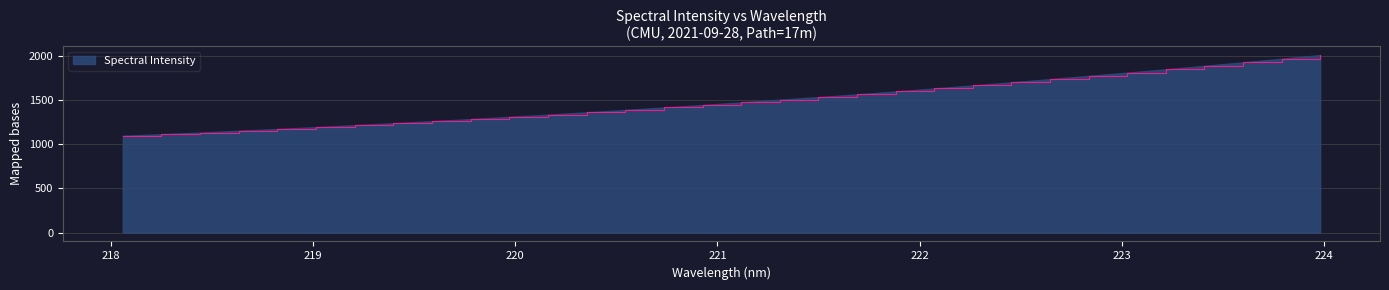

What is the difference between the maximum and minimum values?

913.8